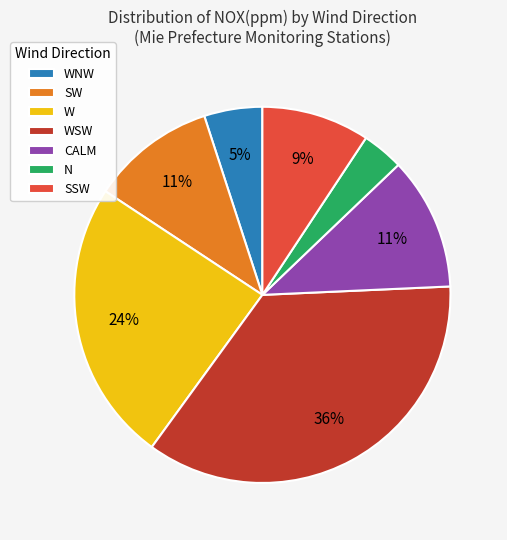

Combined, do WNW and SSW account for over 50%?

No